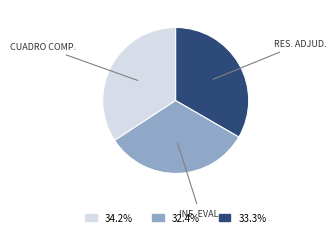

Is there a majority slice in this chart?

No